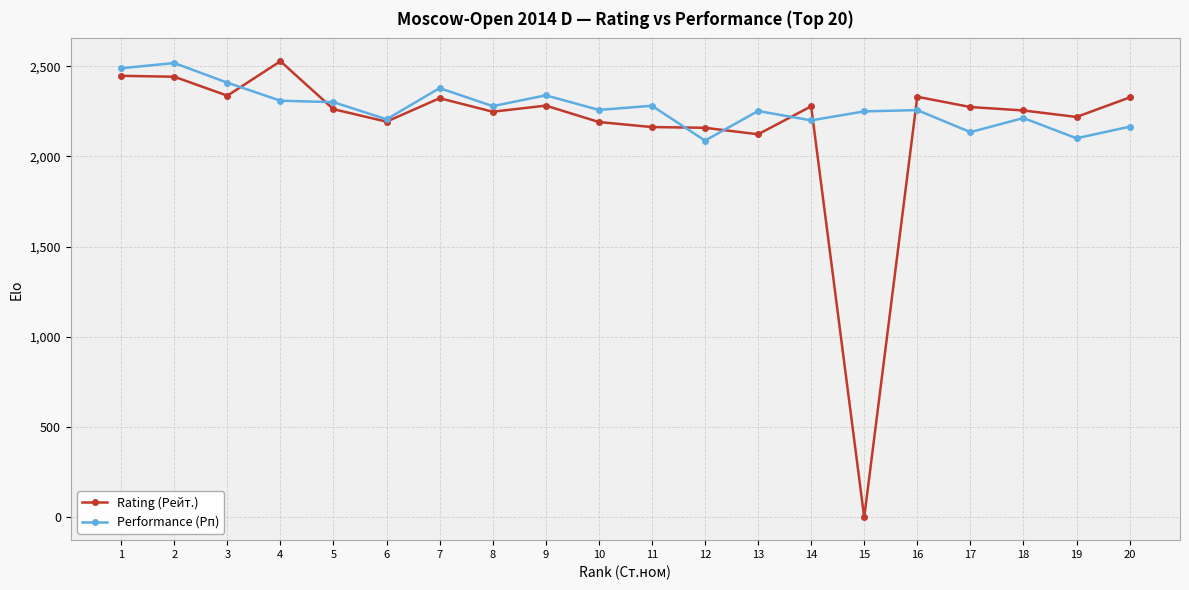

At 13, list the series in order from largest to smallest.

Performance (Рп), Rating (Рейт.)